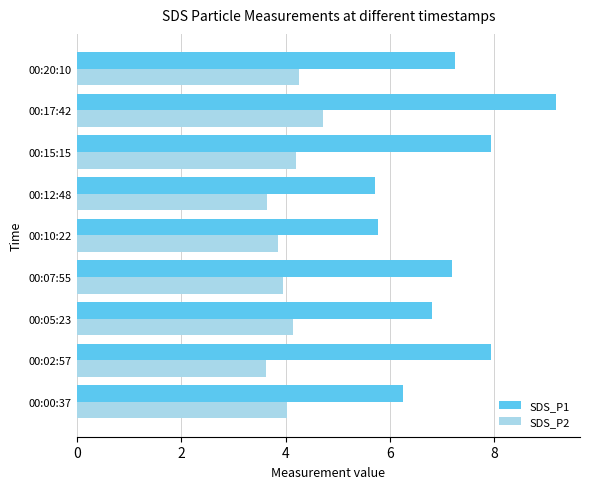

What is the average value of the SDS_P2 series?

4.0